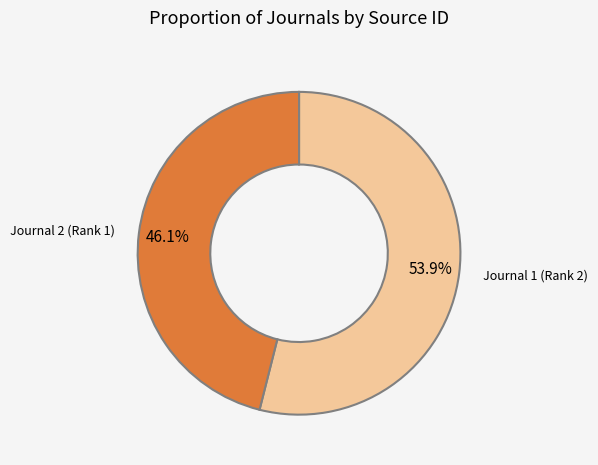

Does Journal 2 (Rank 1) represent more than half of the total?

No